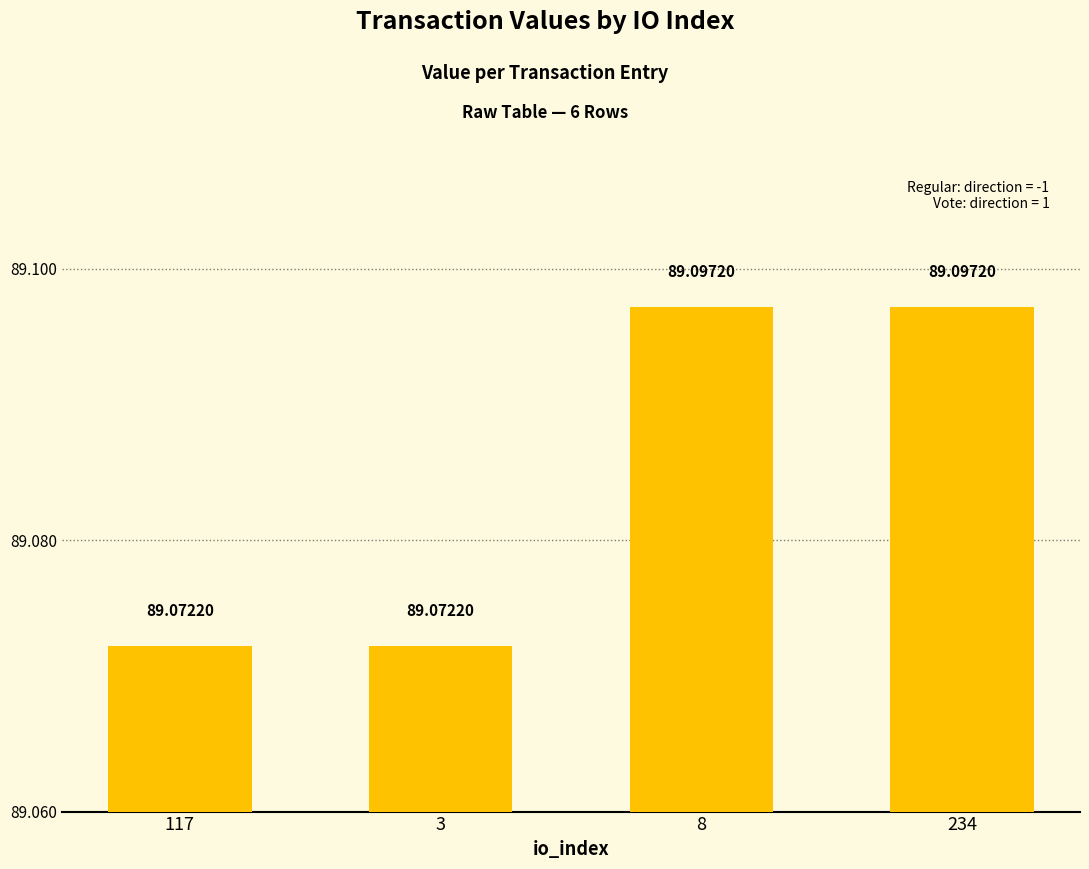

Approximately how many times larger is the value at 234 compared to 117?

1.0